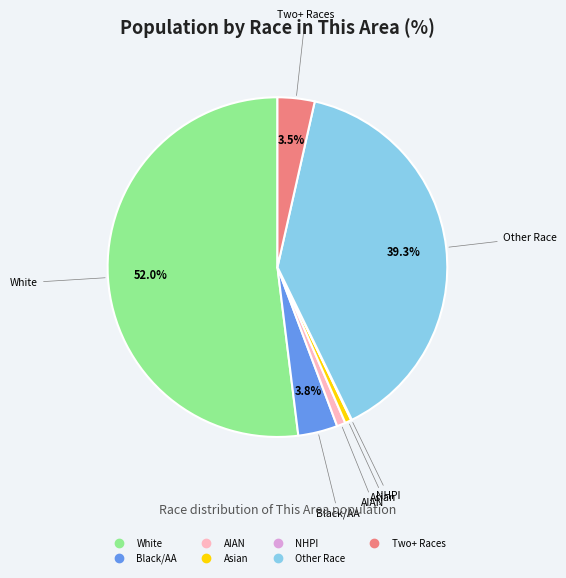

Does any single category account for the majority?

Yes